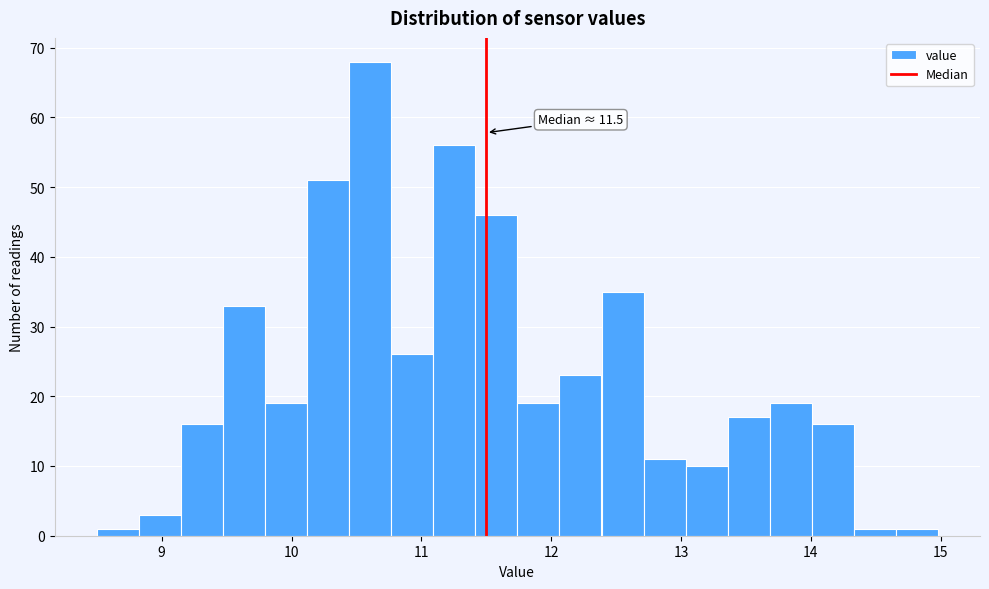

Around what value on the x-axis is the tallest bar? Give the approximate position of its centre, as read against the axis.

10.6